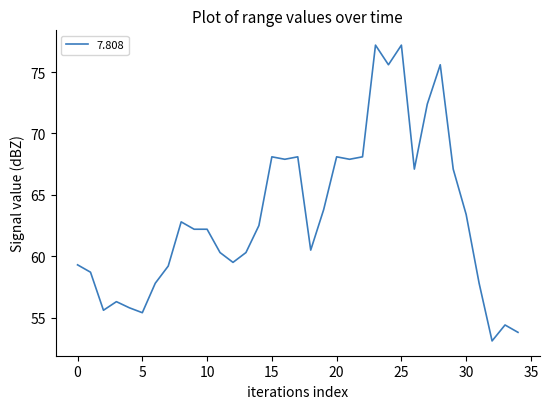

What is the smallest value displayed?

53.1